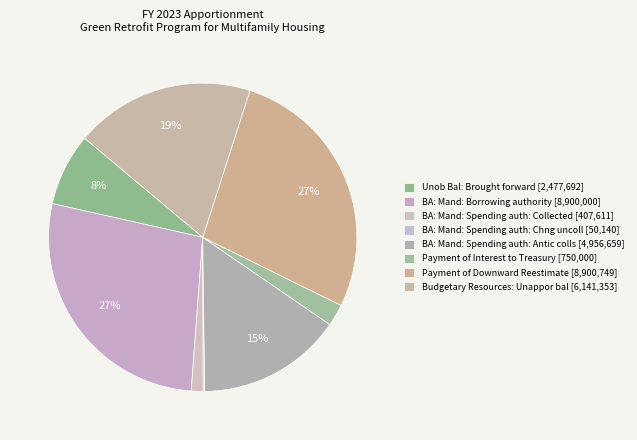

The BA: Mand: Spending auth: Collected slice represents 11% of the pie. True or false?

False